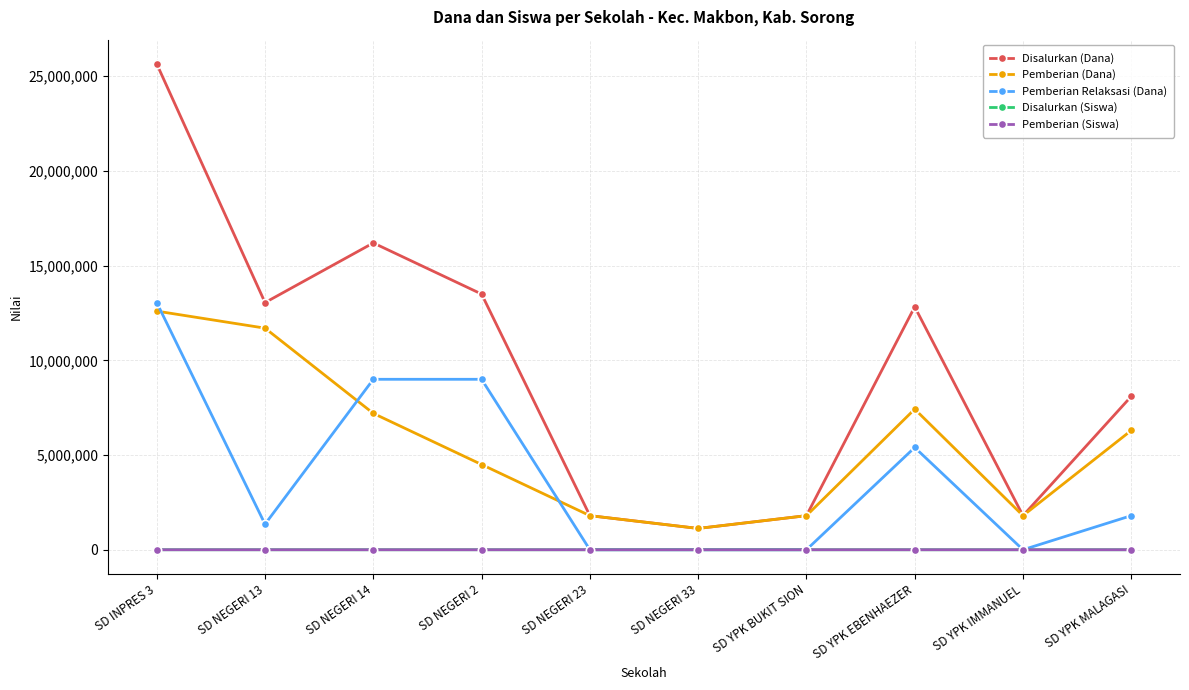

How many interior local peaks does the Disalurkan (Dana) series have?

2